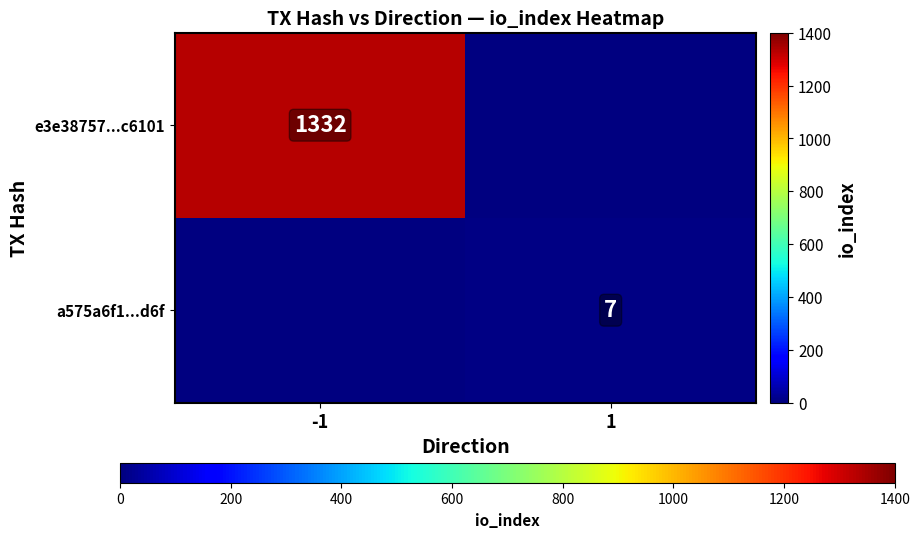

The value of a575a6f1...d6f at 1 is 4. True or false?

False